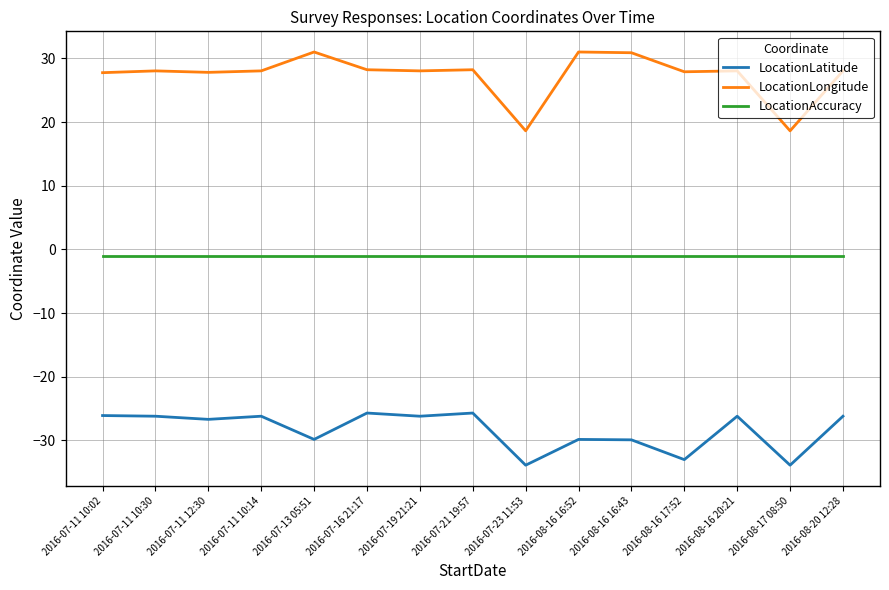

What position from the right is 2016-07-13 05:51?

11